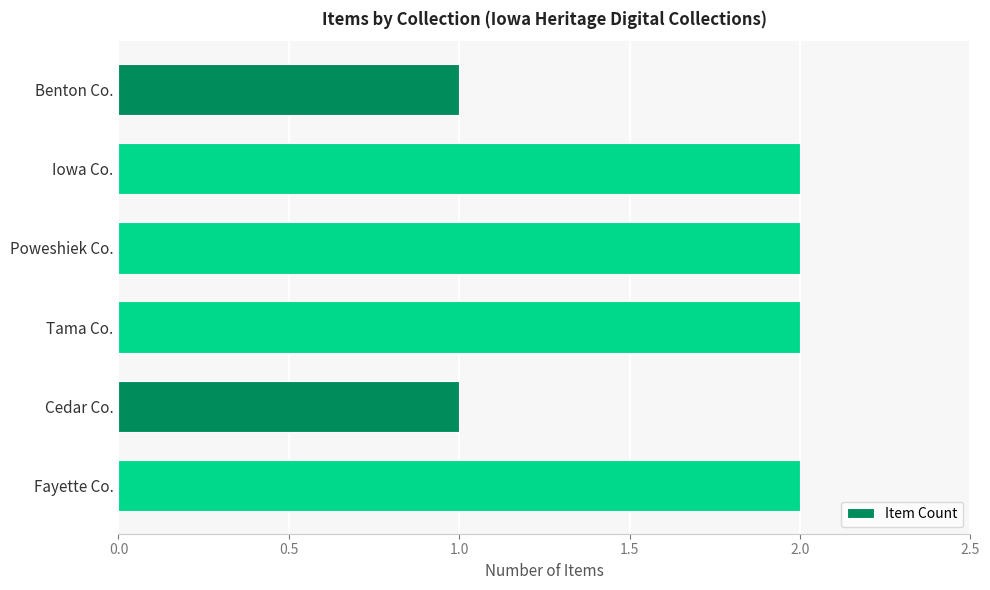

What is the sum of the values at Benton Co. and Iowa Co.?

3